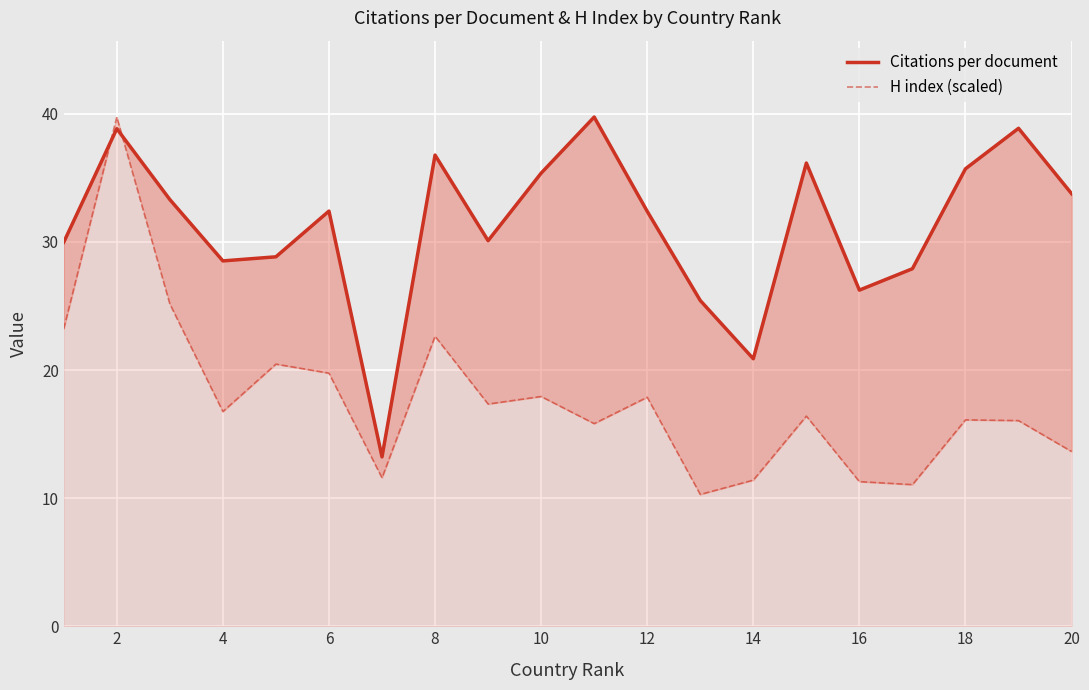

At how many categories does at least one series exceed 11?

20